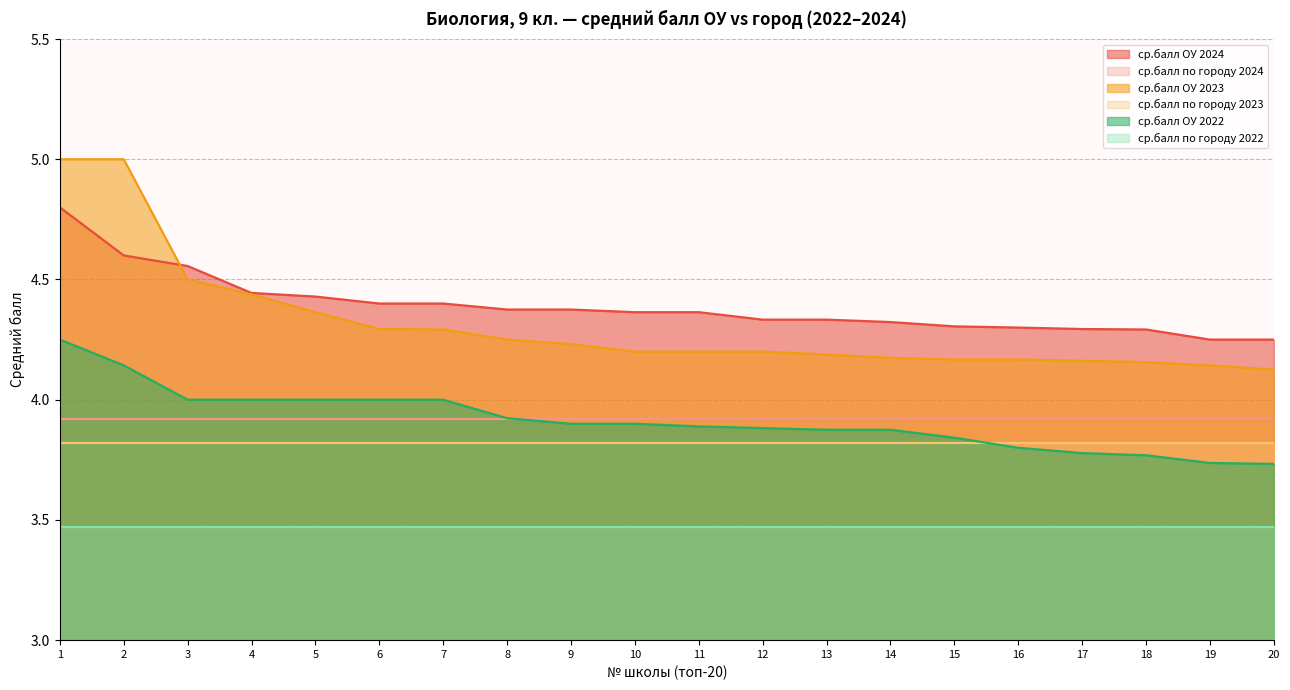

Rank the categories by ср.балл ОУ 2022 value from lowest to highest.

20, 19, 18, 17, 16, 15, 13, 14, 12, 11, 9, 10, 8, 3, 4, 5, 6, 7, 2, 1